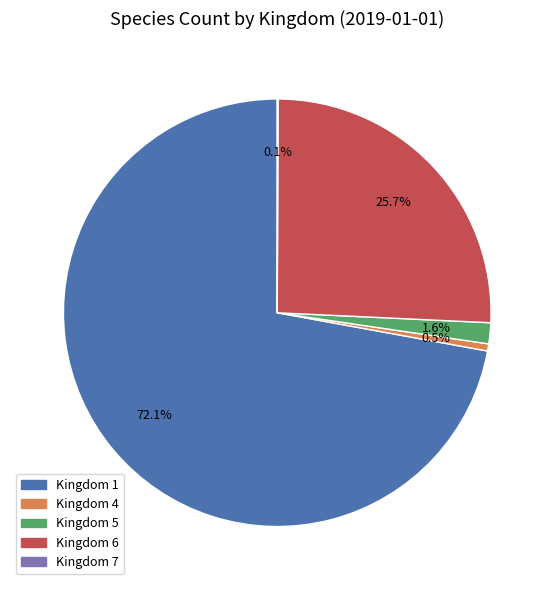

How much of the chart is everything except Kingdom 1?

27.9%